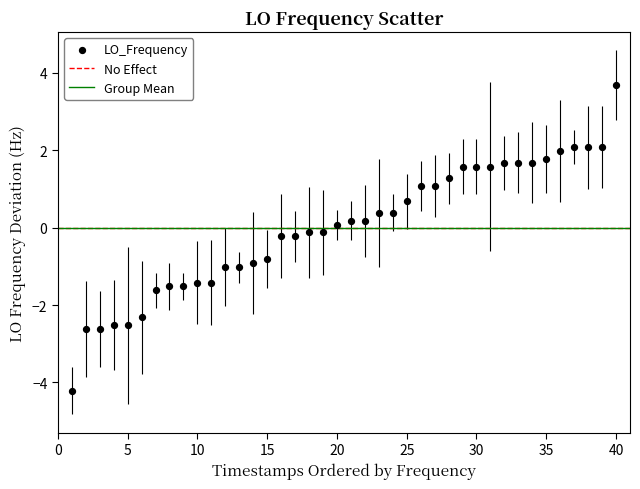

What is the range of X values (max minus min)?

39.0